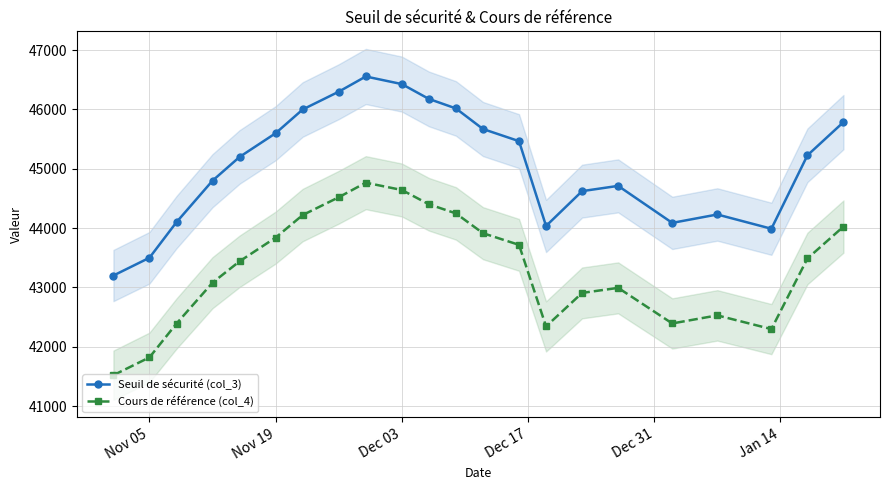

What is the approximate value of Cours de référence (col_4) at Nov 05?

41820.0